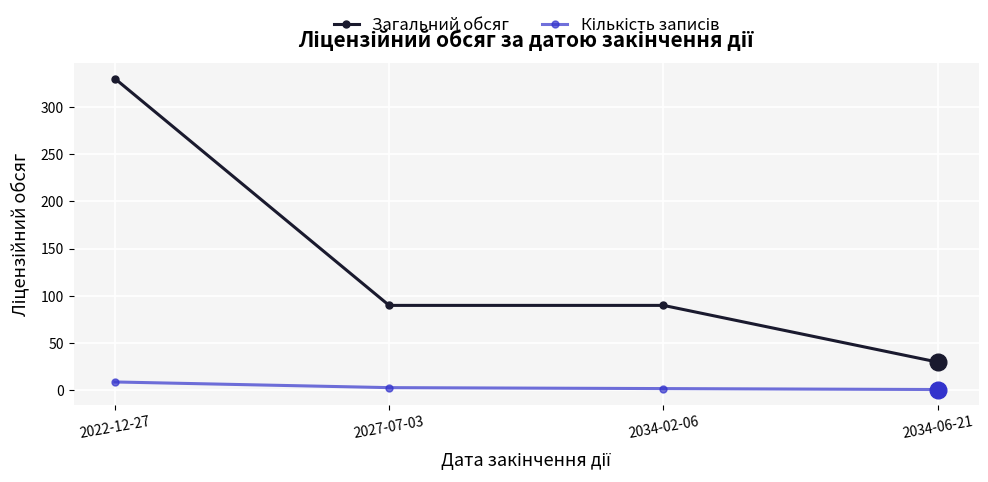

Is it true that Загальний обсяг equals 90 at 2027-07-03?

True